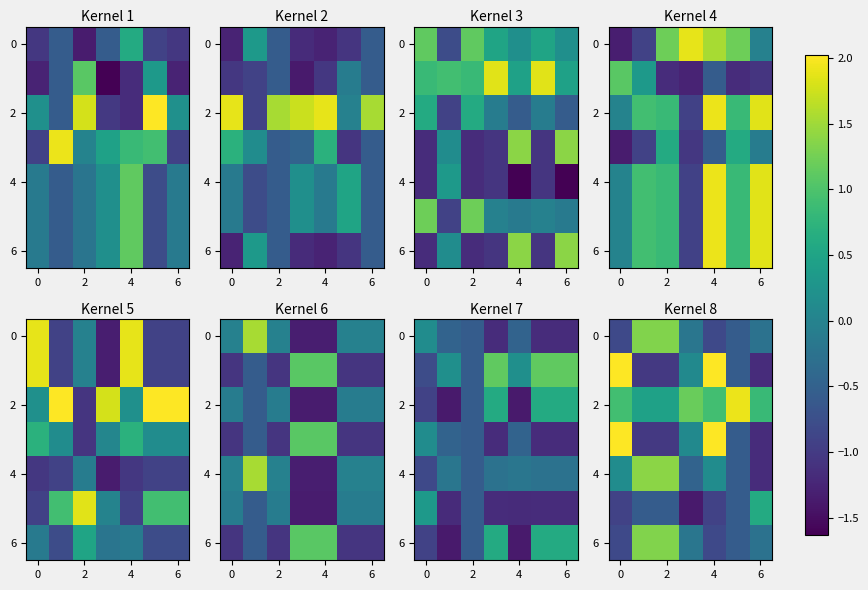

Count the number of categories in the chart.

7